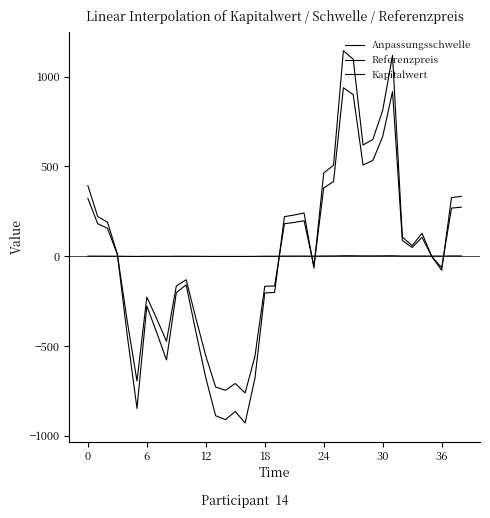

Where is Anpassungsschwelle nearest to the value 88?

32